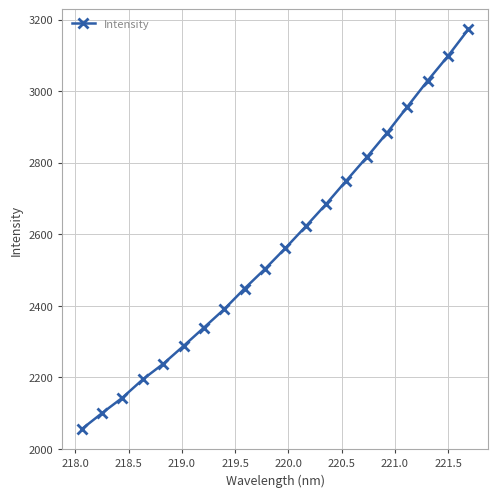

What is the difference between the maximum and minimum values?

1118.1